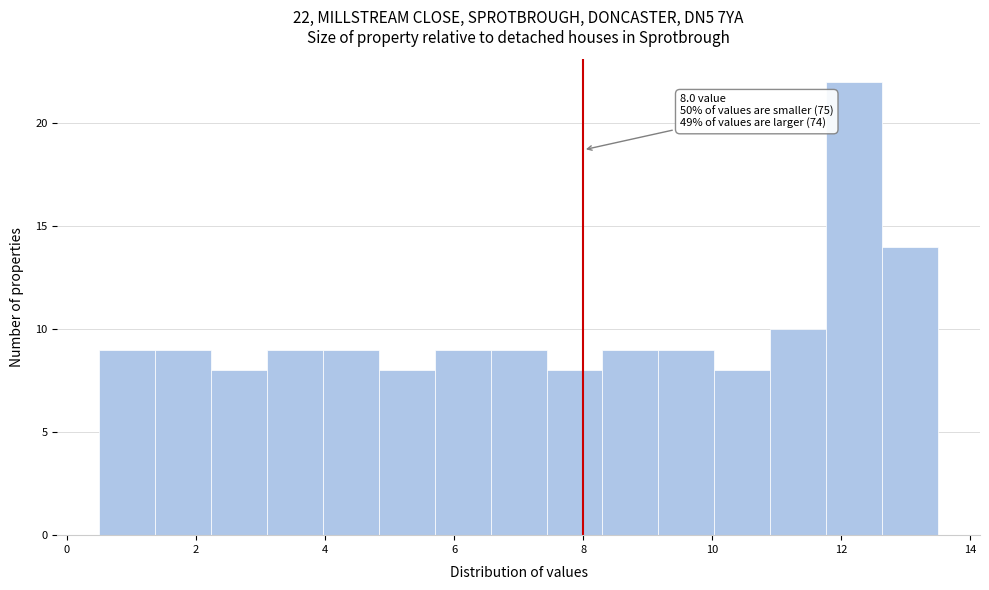

Which range on the x-axis has the tallest bar?

11.8 to 12.6